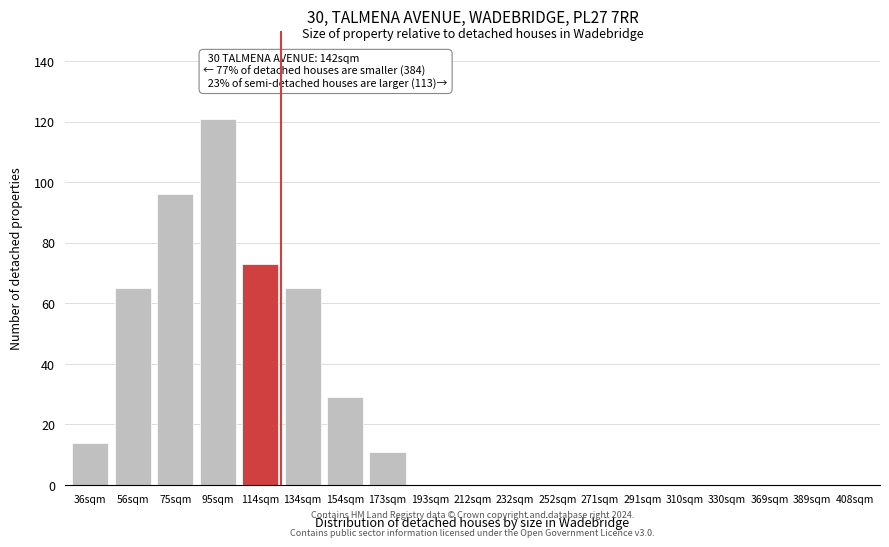

Reading right to left, list all the values displayed in this chart.

408sqm=0	389sqm=0	369sqm=0	330sqm=0	310sqm=0	291sqm=0	271sqm=0	252sqm=0	232sqm=0	212sqm=0	193sqm=0	173sqm=11	154sqm=29	134sqm=65	114sqm=73	95sqm=121	75sqm=96	56sqm=65	36sqm=14